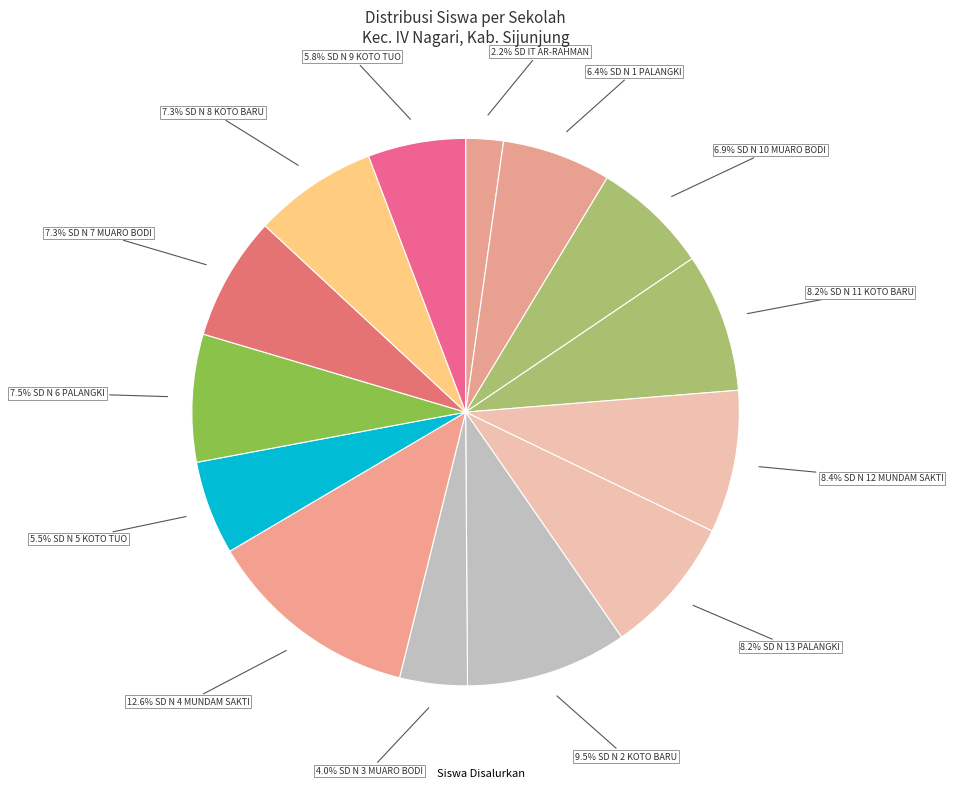

Count the number of slices in the pie.

14